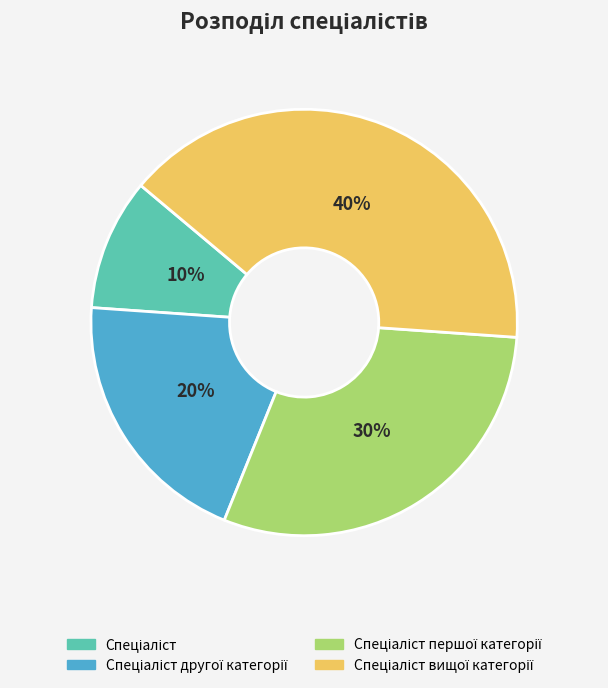

To the nearest percent, what is the average slice percentage?

25%